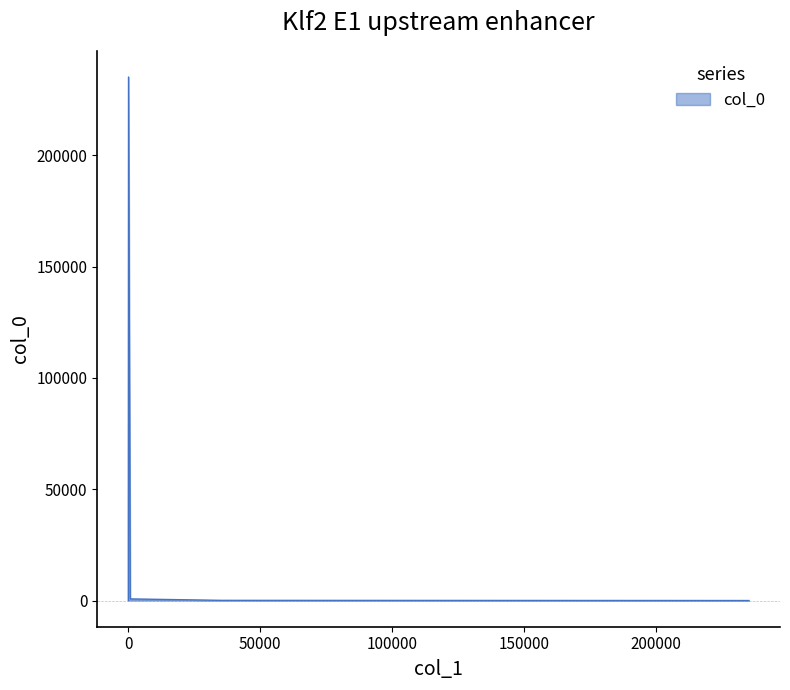

What is the difference between the second highest and second lowest values?

35335